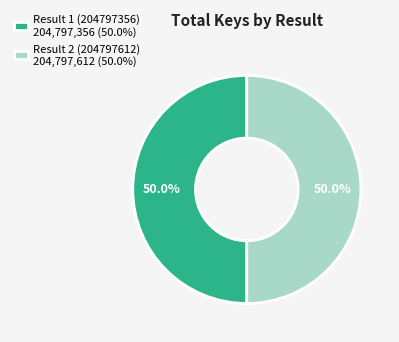

Approximately how many times larger is the value at Result 1 (204797356) 204,797,356 (50.0%) compared to Result 2 (204797612) 204,797,612 (50.0%)?

1.0